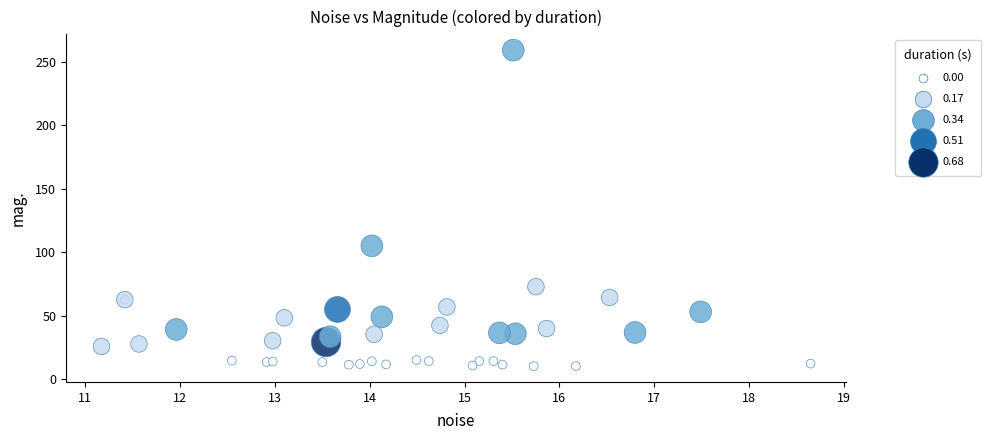

What Y value in the scatter plot is closest to 134?

105.0